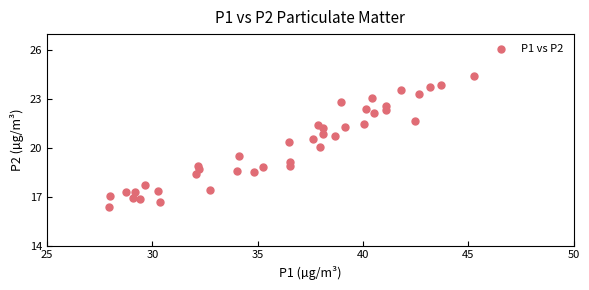

What is the range of X values (max minus min)?

17.3